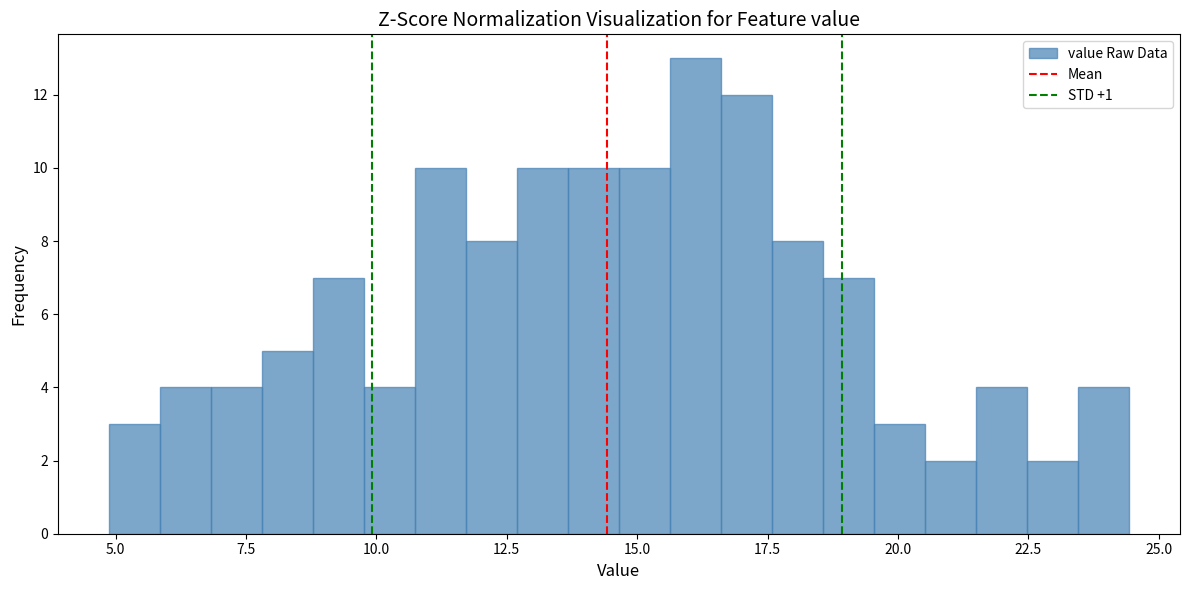

Read against the x-axis, roughly where is the centre of the tallest bar?

16.0